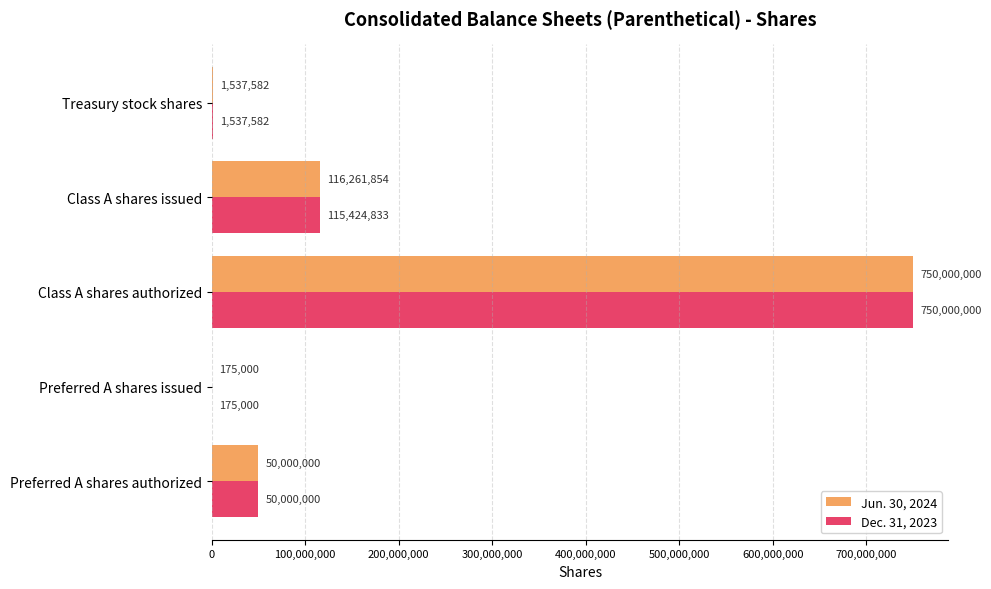

What is the sum of the Jun. 30, 2024 values at Class A shares authorized and Treasury stock shares?

751537582